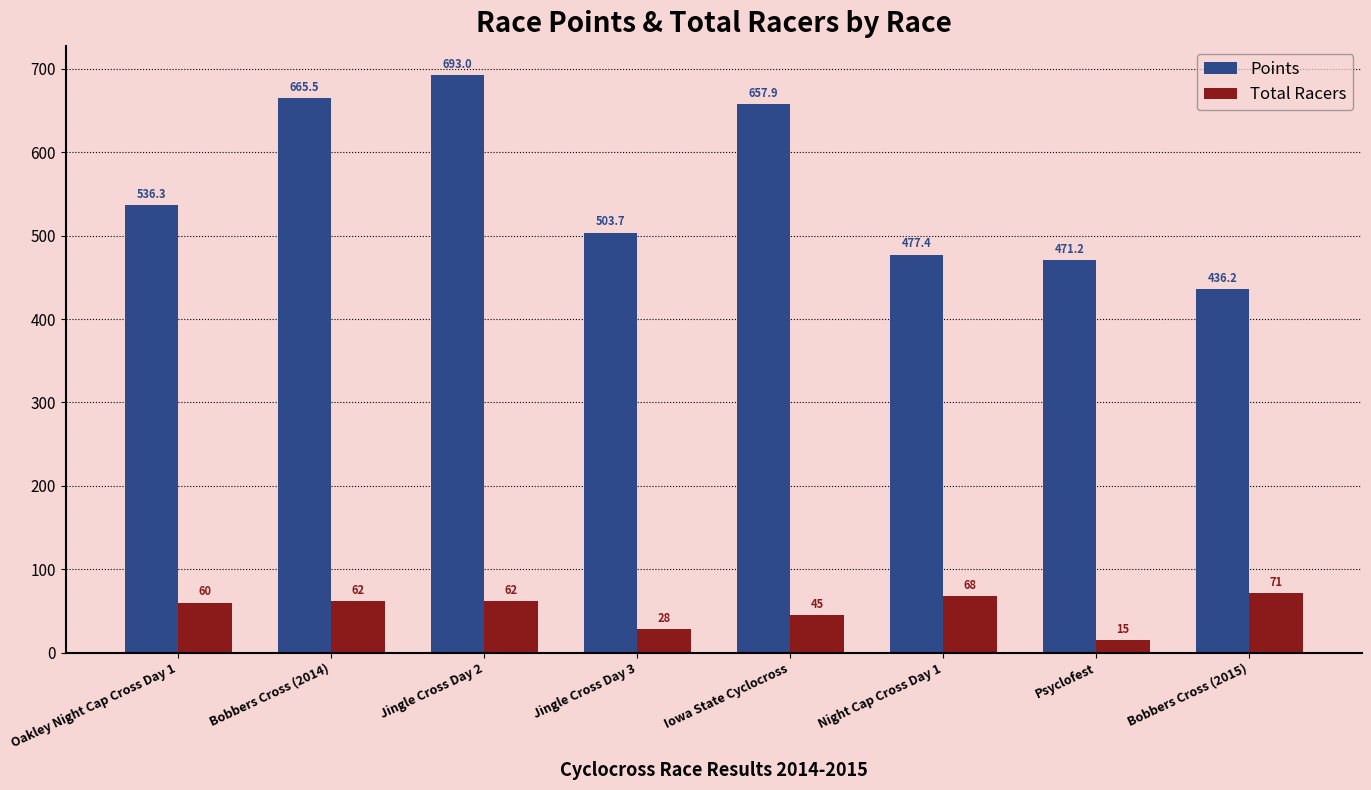

How many bars are there in each group?

2